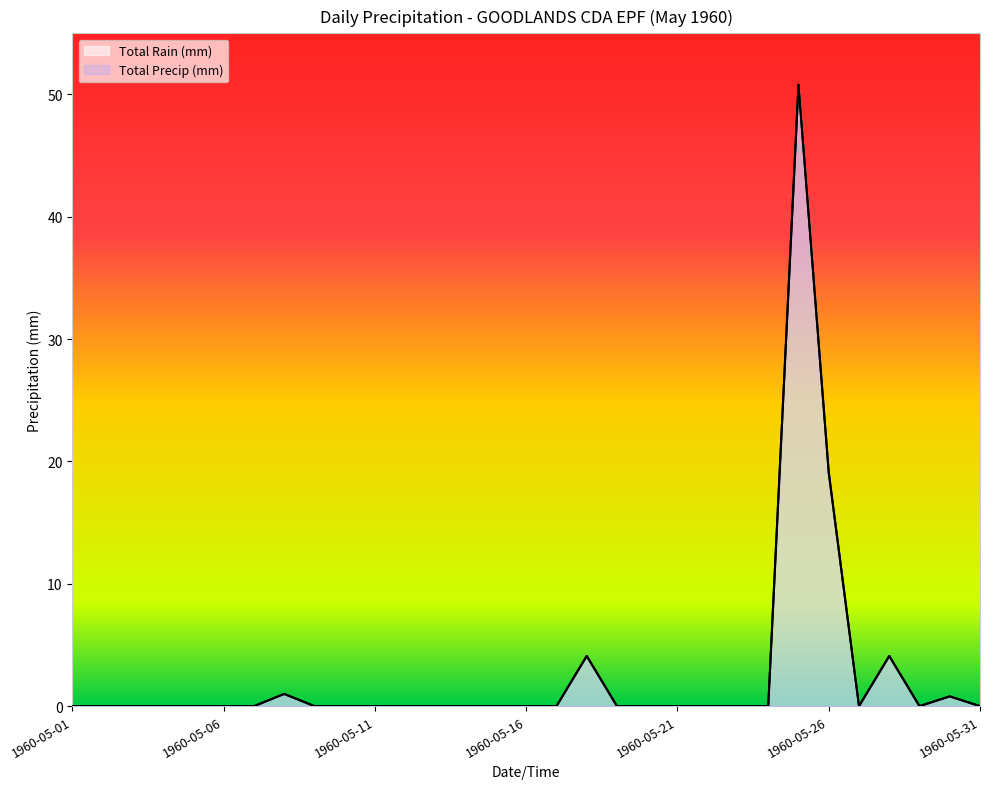

True or false: Total Precip (mm) and Total Rain (mm) cross at least once.

False